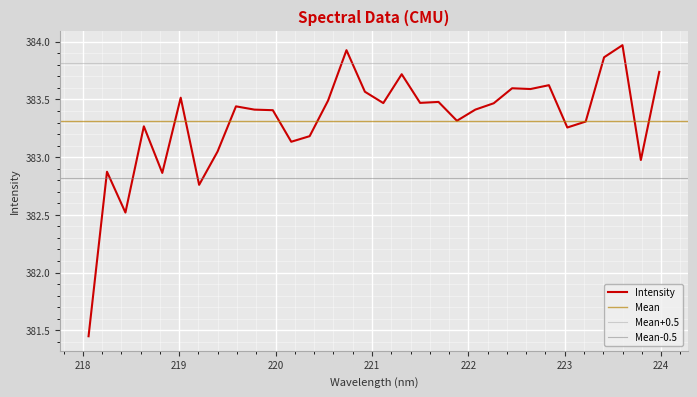

True or false: the data shows 383.6 at 222.8355.

True